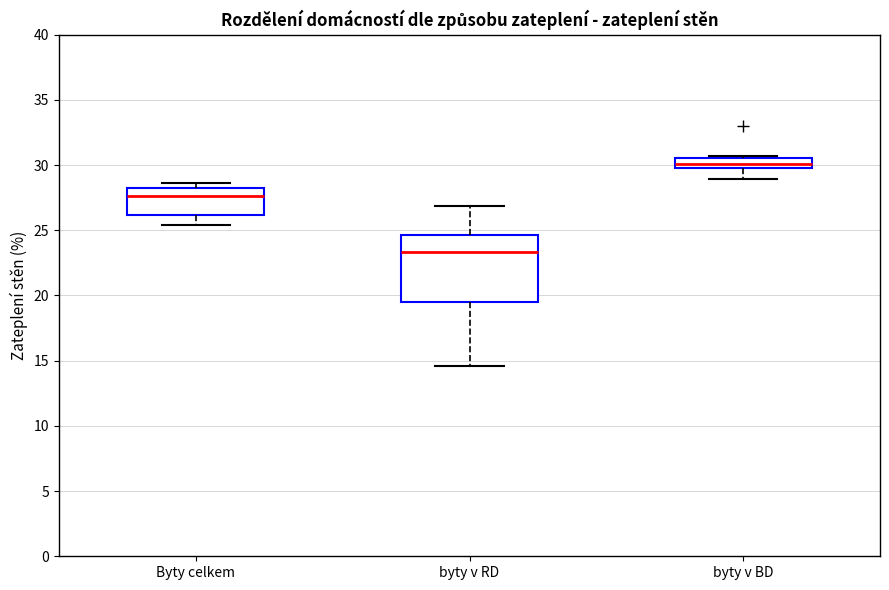

Reading left to right, transcribe this box plot: for each box, give where its median line is, the range the box spans, and where its two whiskers end, as read against the y-axis. The values are not printed on the chart, so give them approximately, as read against the axis.

Byty celkem: median 27.5, box 26.0 to 28.0, whiskers 25.5 to 28.5
byty v RD: median 23.5, box 19.5 to 24.5, whiskers 14.5 to 27.0
byty v BD: median 30.0 (inside the box), box 30.0 to 30.5, whiskers 29.0 to 30.5